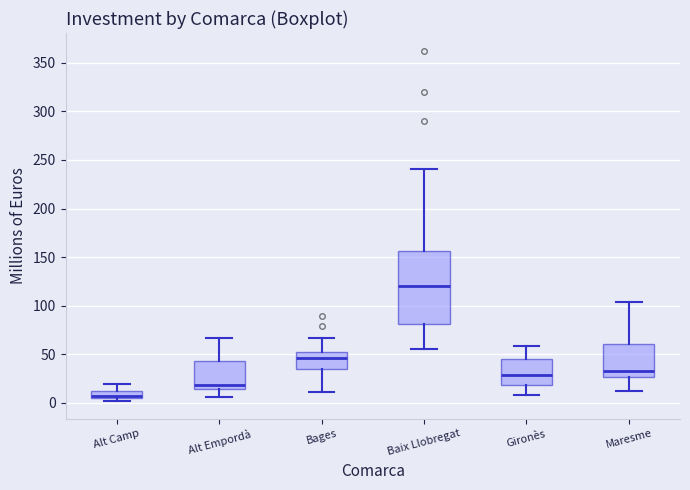

Comparing the boxes themselves (not the whiskers), which one is the tallest?

Baix Llobregat